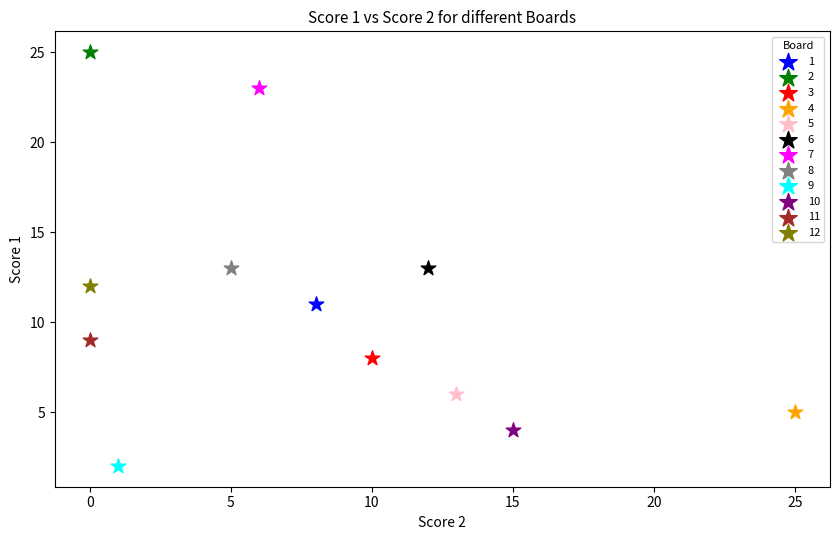

What are all the series names shown in the legend?

1, 2, 3, 4, 5, 6, 7, 8, 9, 10, 11, 12